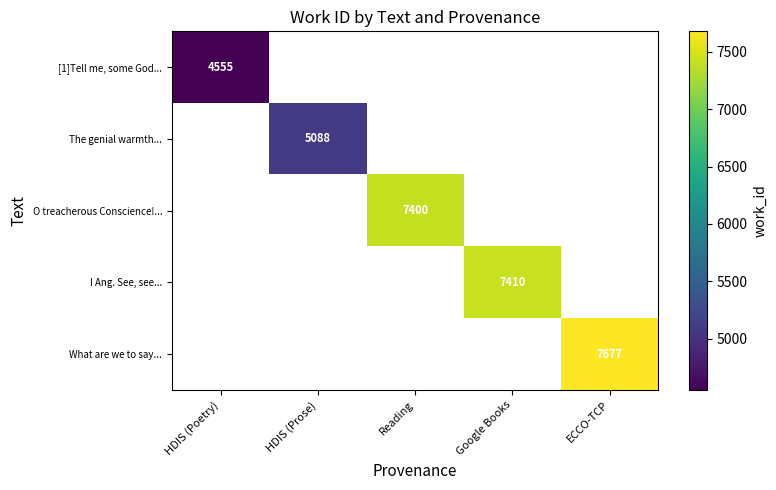

Is it true that O treacherous Conscience!... equals 4521 at Reading?

False